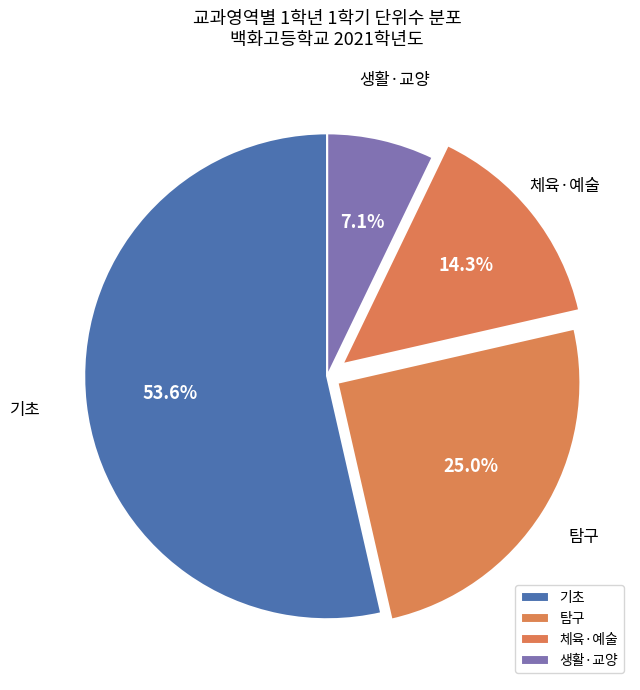

What is the ratio of the value at 탐구 to the value at 기초?

0.5